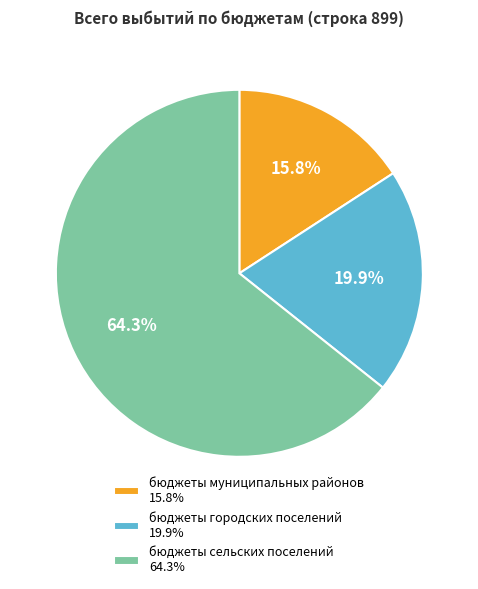

Combined, do бюджеты сельских поселений and бюджеты муниципальных районов account for over 50%?

Yes